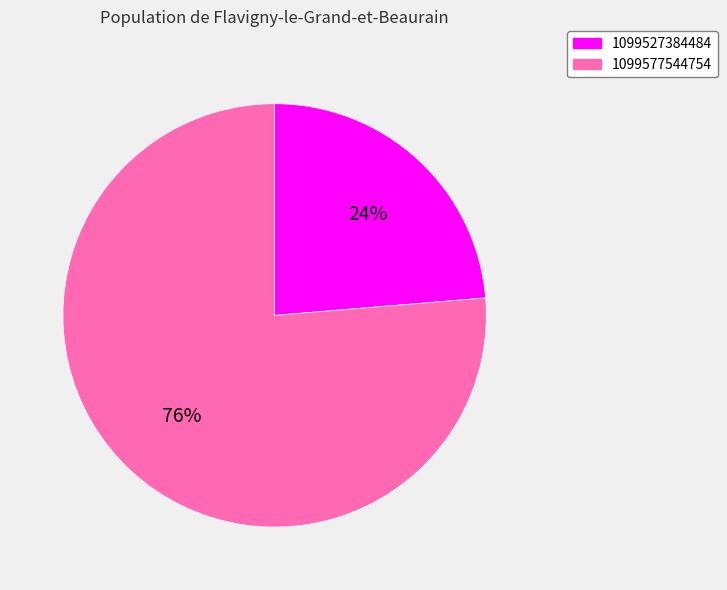

Between 1099527384484 and 1099577544754, which is larger?

1099577544754